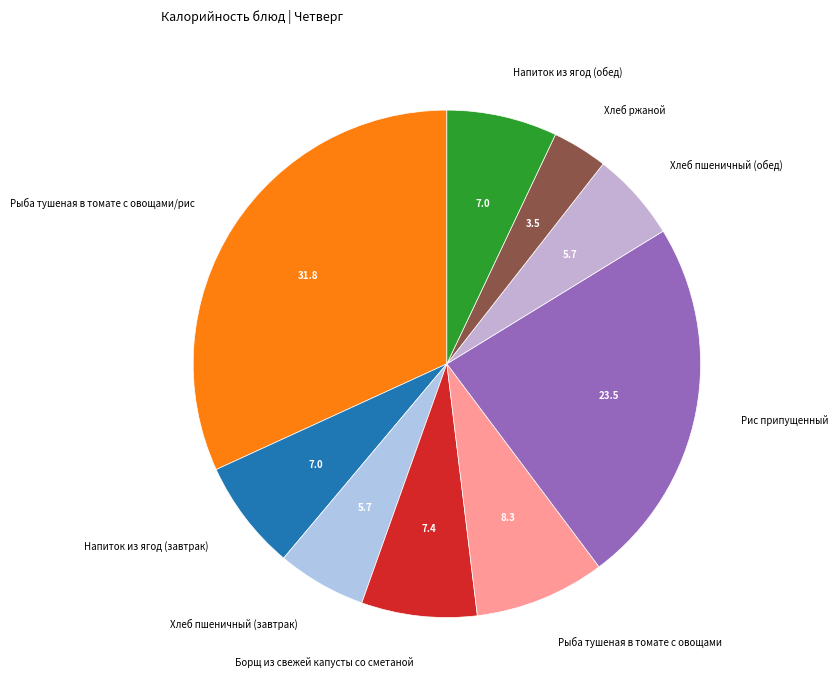

What is the smallest slice in the pie chart?

Хлеб ржаной